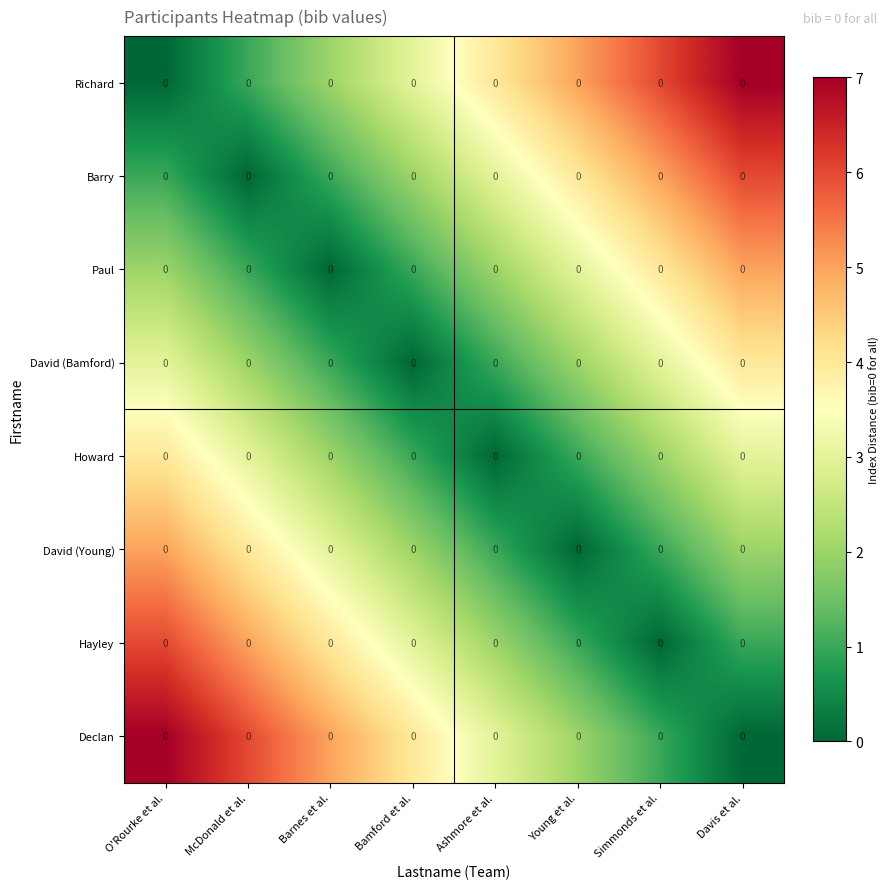

What is the average value of the Howard series?

2